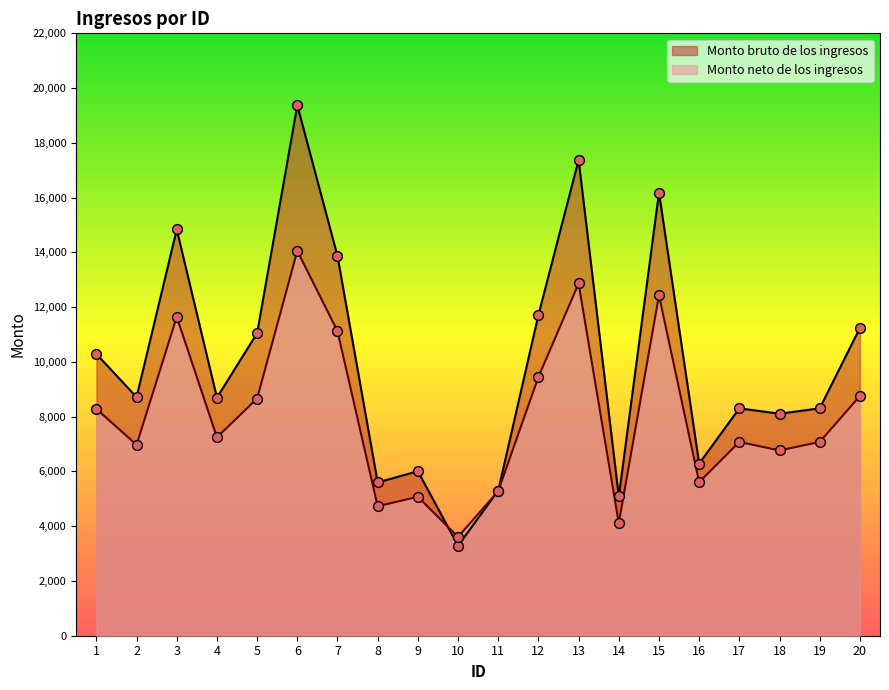

At which category is the sum across all series the highest?

6